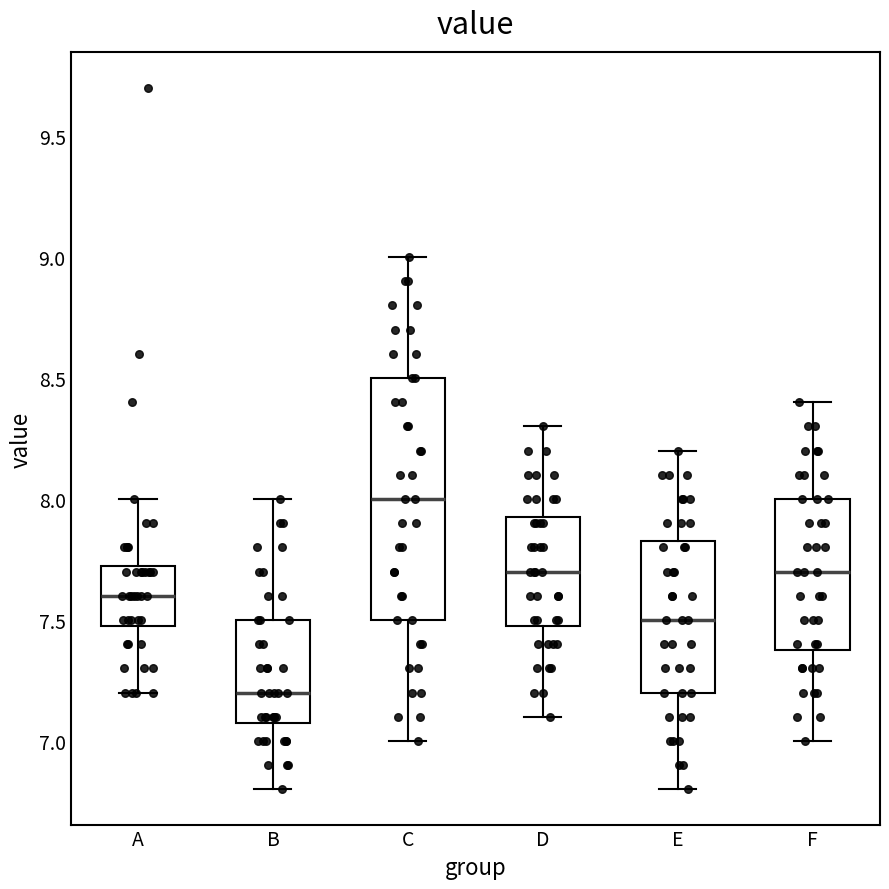

Where is the upper edge of the box for B on the y-axis? The values are not printed on the chart, so give them approximately, as read against the axis.

7.50